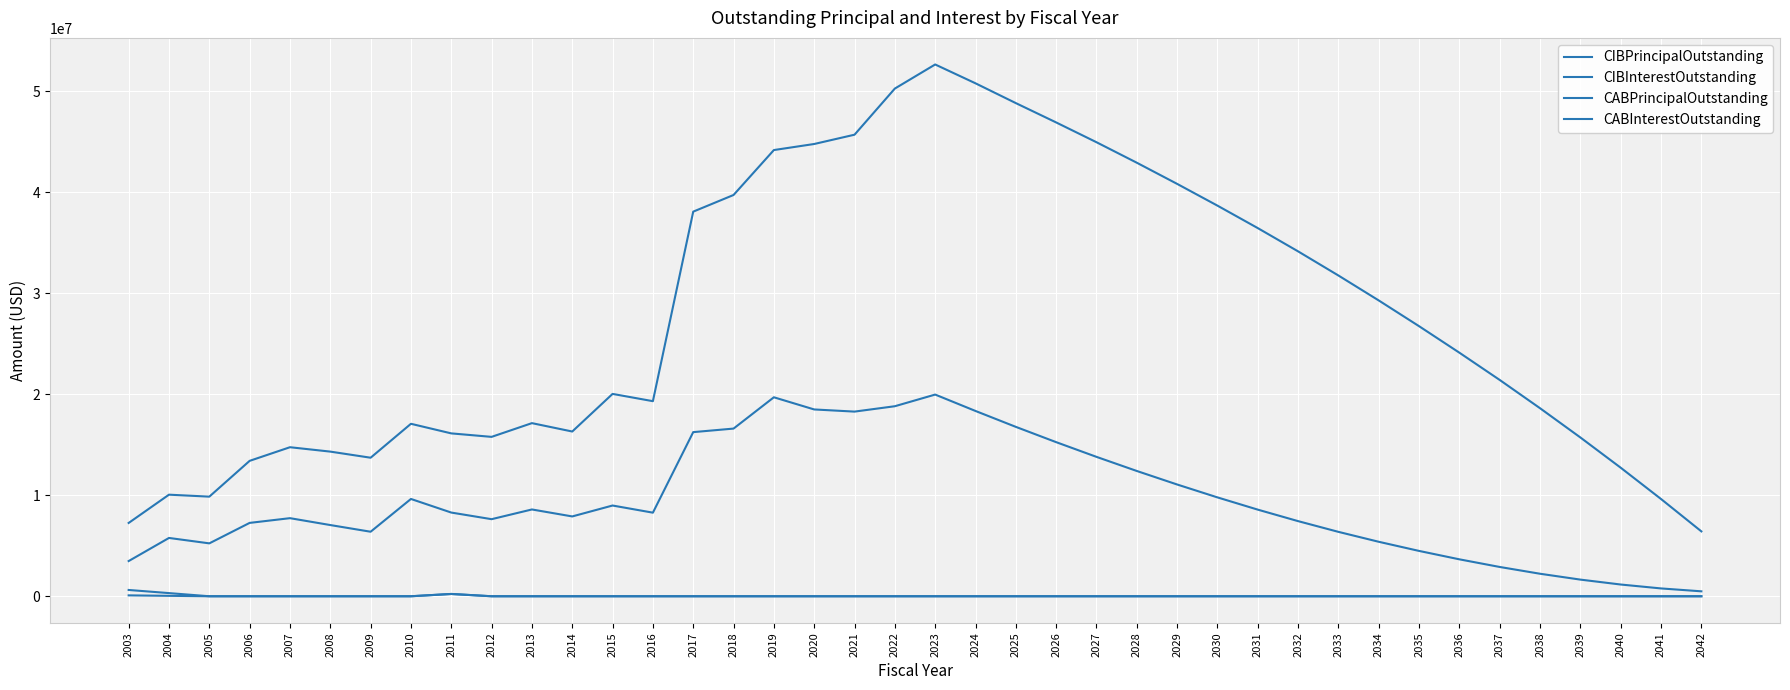

Does the chart display data point markers on the line(s)?

No